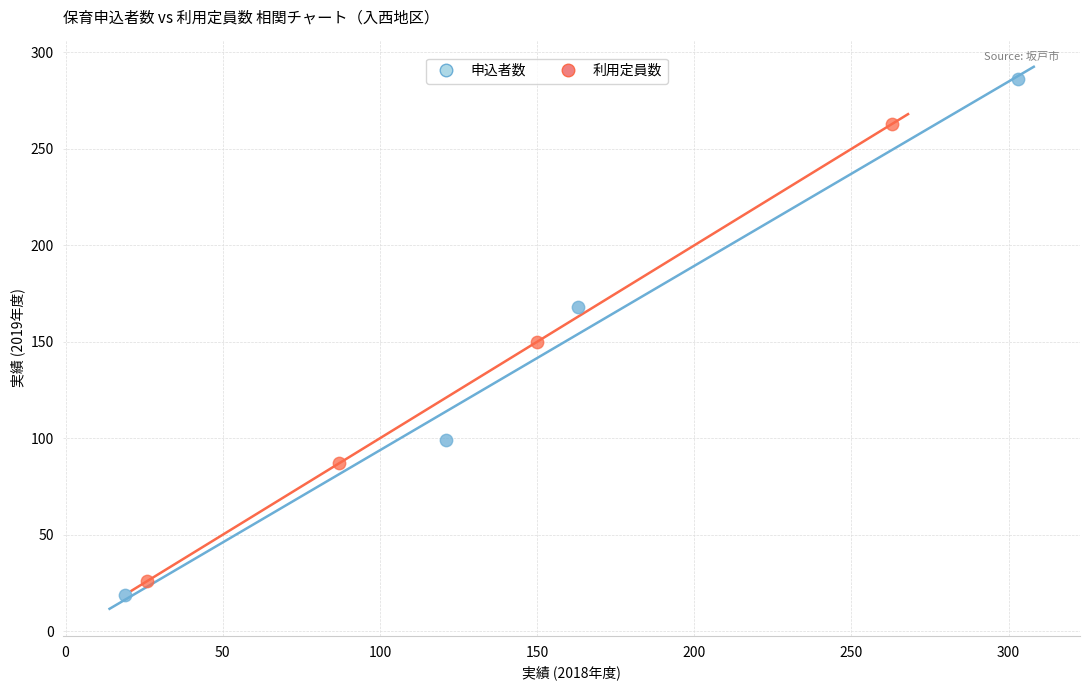

Which series contains the highest Y value?

申込者数